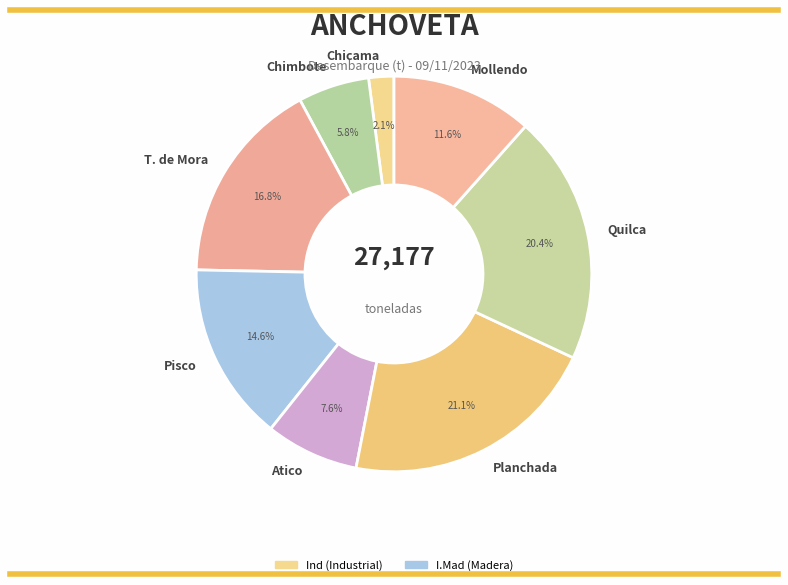

Do Mollendo and Chimbote together represent more than half of the pie?

No